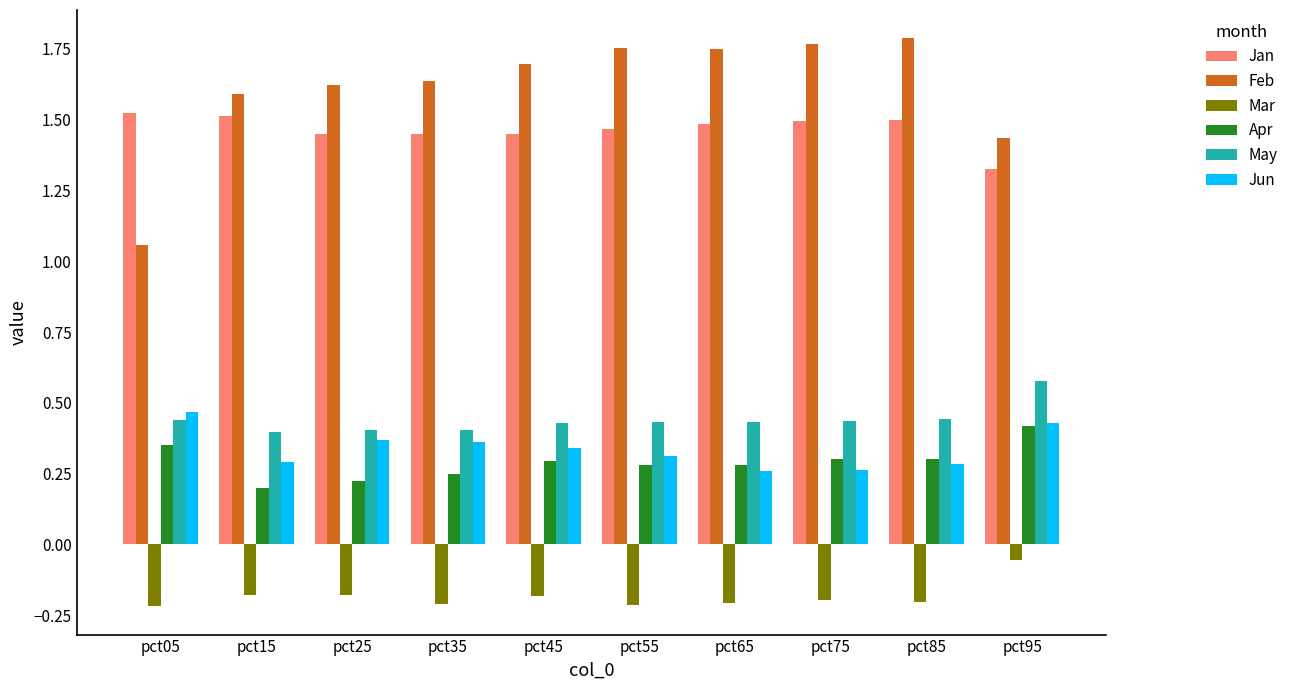

Between pct05 and pct65, which series saw the biggest shift?

Feb